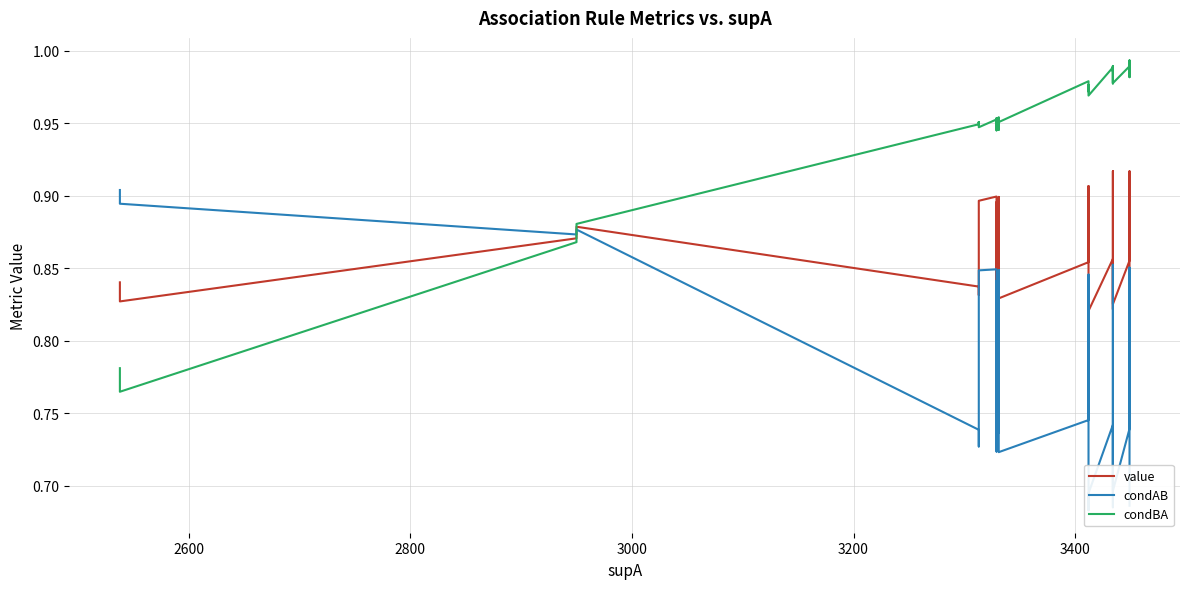

Count the condAB values in the range 0 to 1.

40